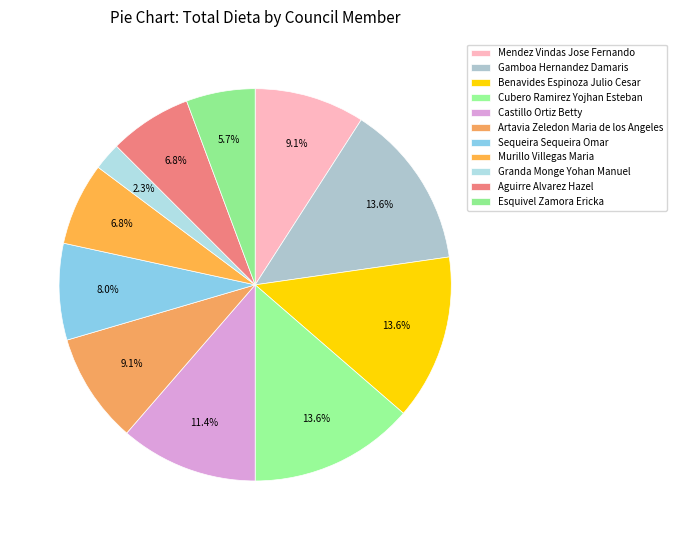

Is Sequeira Sequeira Omar the majority of the pie?

No